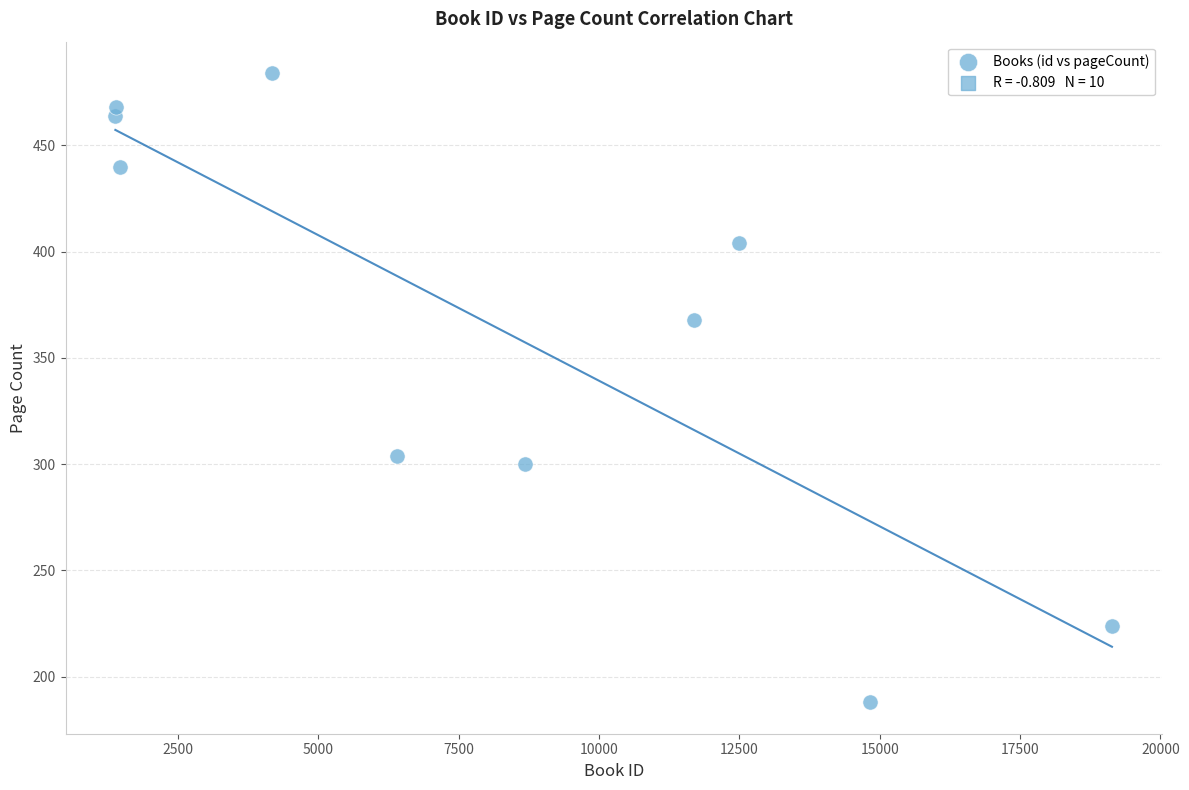

What is the average Y value?

364